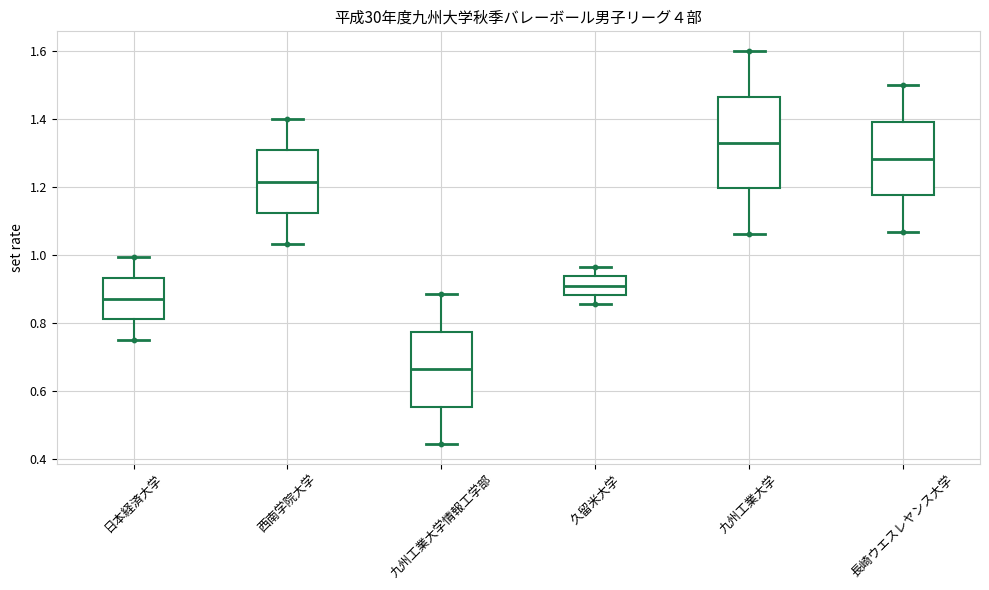

Reading left to right, read every box against the y-axis: the position of its median line, the range the box covers, and the ends of its whiskers. The values are not printed on the chart, so give them approximately, as read against the axis.

日本経済大学: median 0.88, box 0.82 to 0.94, whiskers 0.76 to 1.00
西南学院大学: median 1.22, box 1.12 to 1.30, whiskers 1.04 to 1.40
九州工業大学情報工学部: median 0.66, box 0.56 to 0.78, whiskers 0.44 to 0.88
久留米大学: median 0.92, box 0.88 to 0.94, whiskers 0.86 to 0.96
九州工業大学: median 1.34, box 1.20 to 1.46, whiskers 1.06 to 1.60
長崎ウエスレヤンス大学: median 1.28, box 1.18 to 1.40, whiskers 1.06 to 1.50